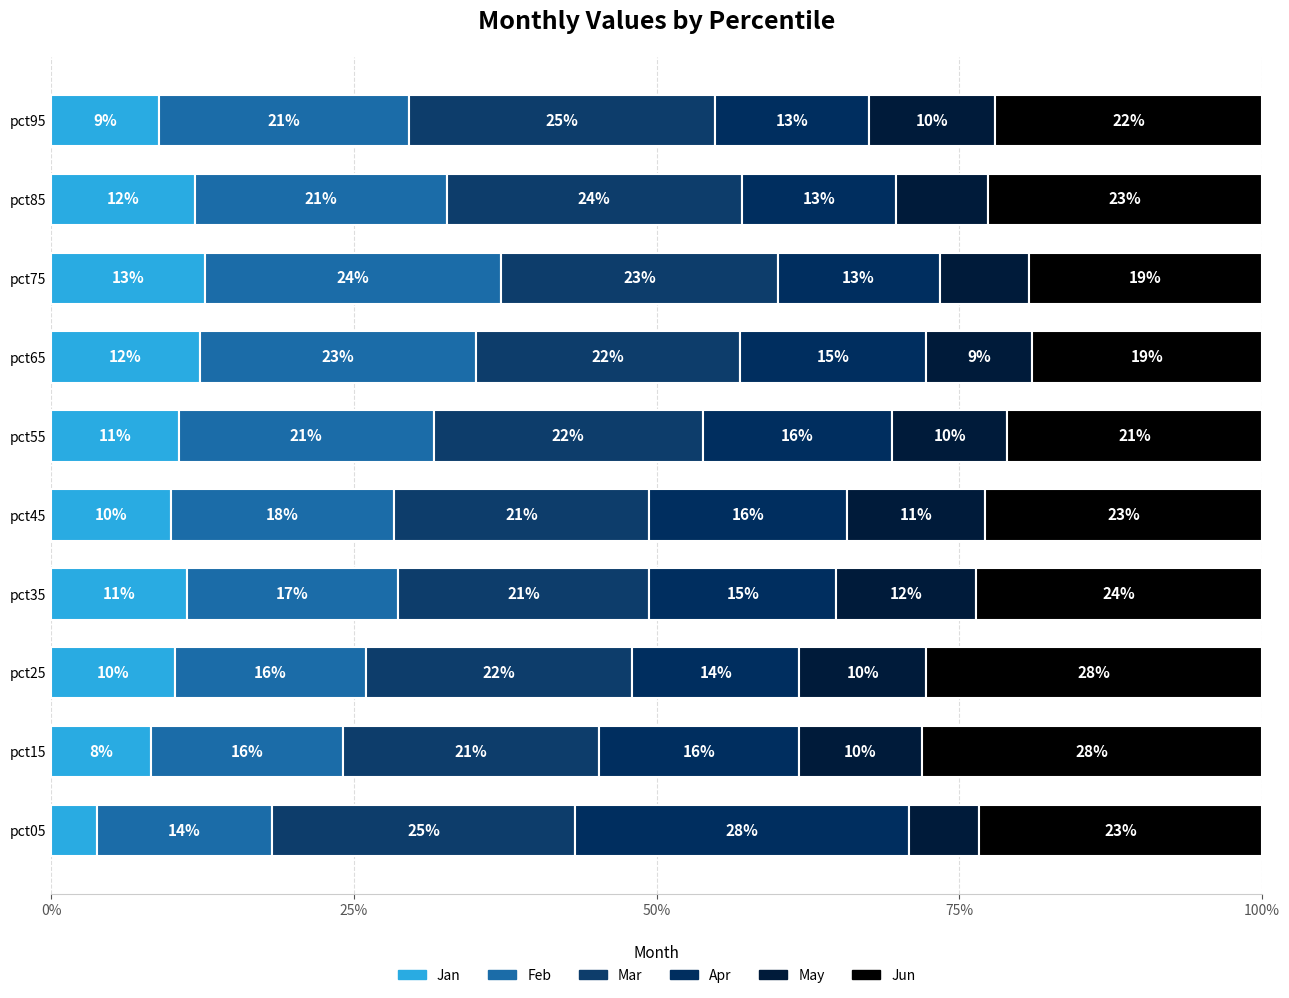

What is the difference between the maximum and minimum values in the May series?

5.8